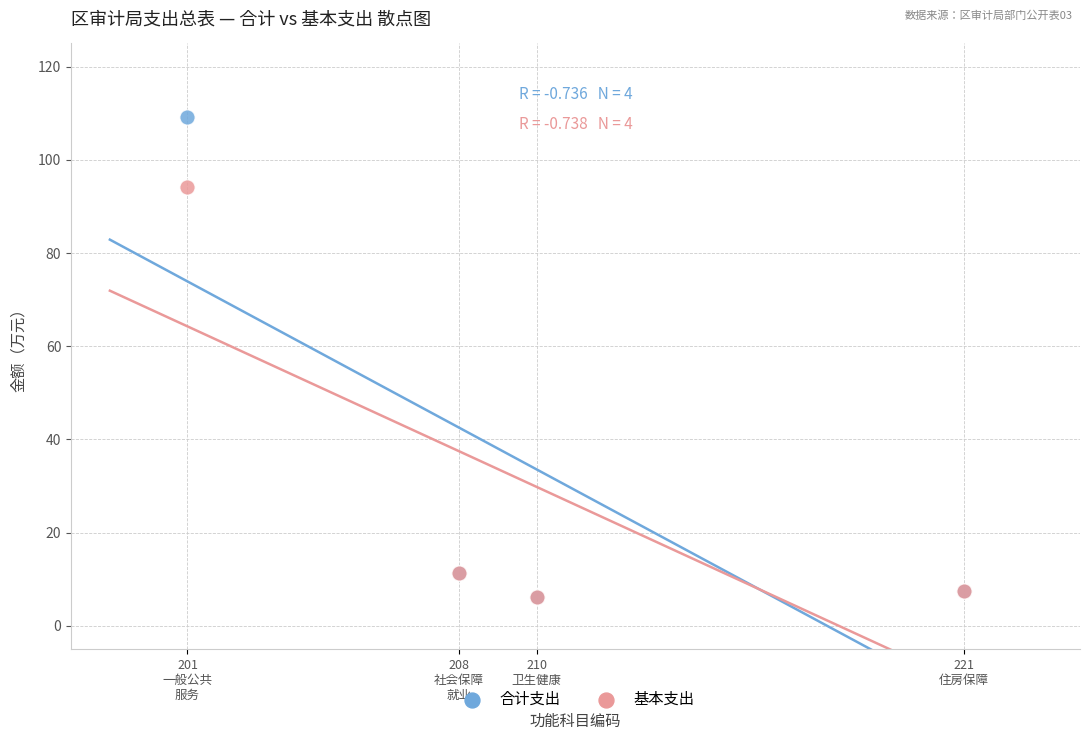

In the 合计支出 series, what Y value is closest to 57?

11.4